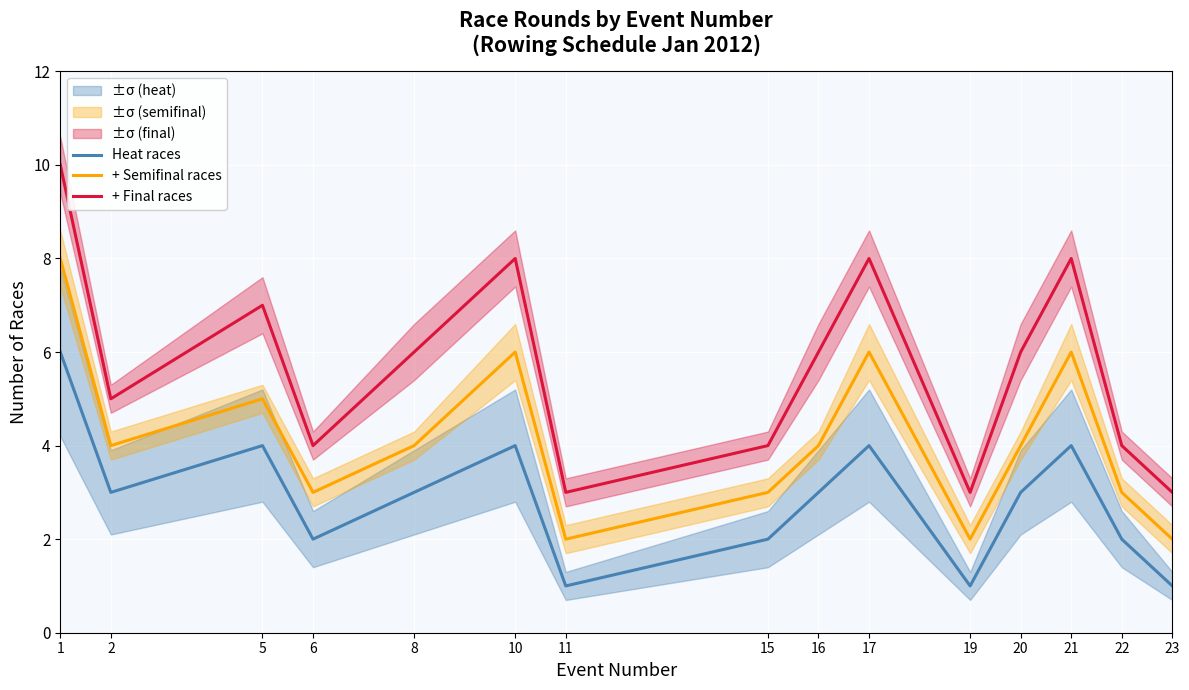

At which category is the sum across all series the highest?

1